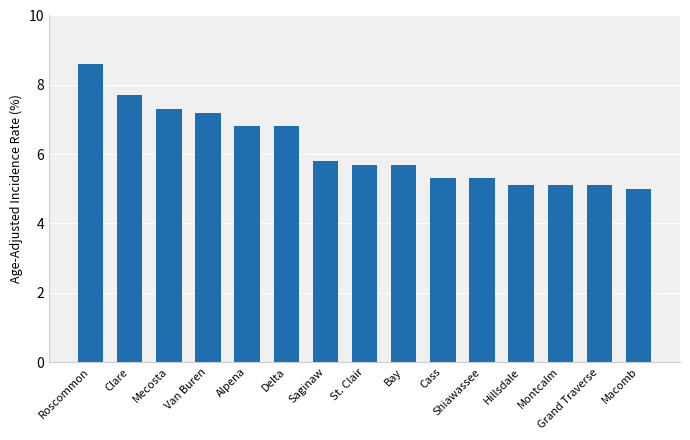

The chart shows a value of 2.4 at Macomb. True or false?

False